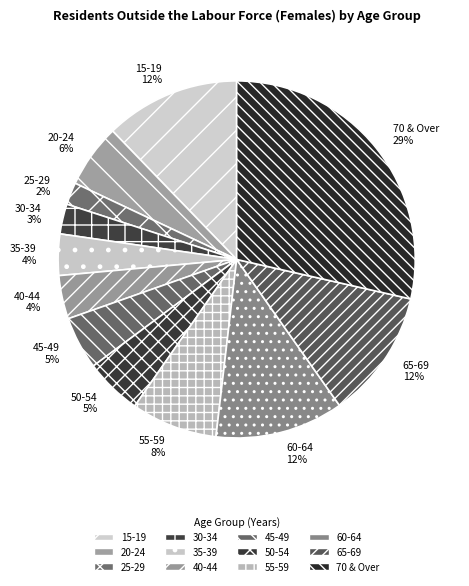

How many segments does this pie chart have?

12